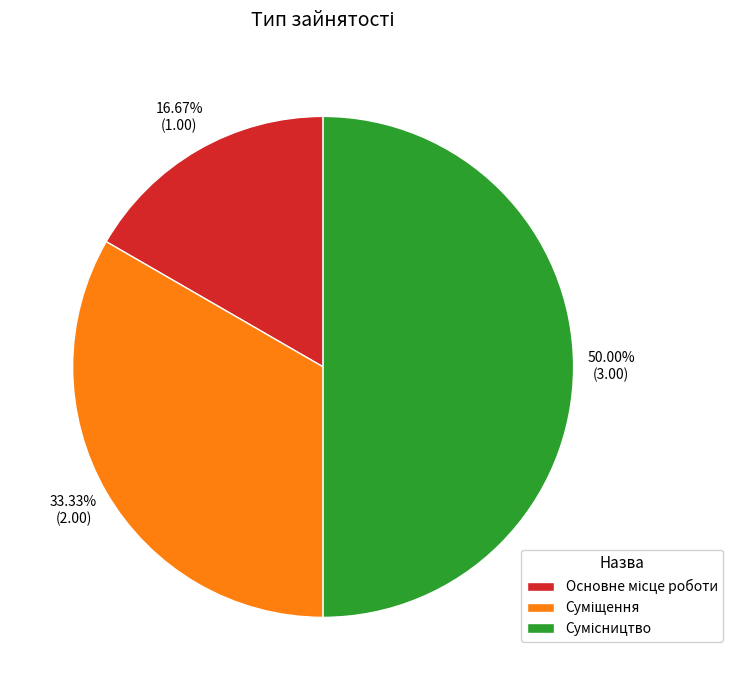

How many slices are in this pie chart?

3